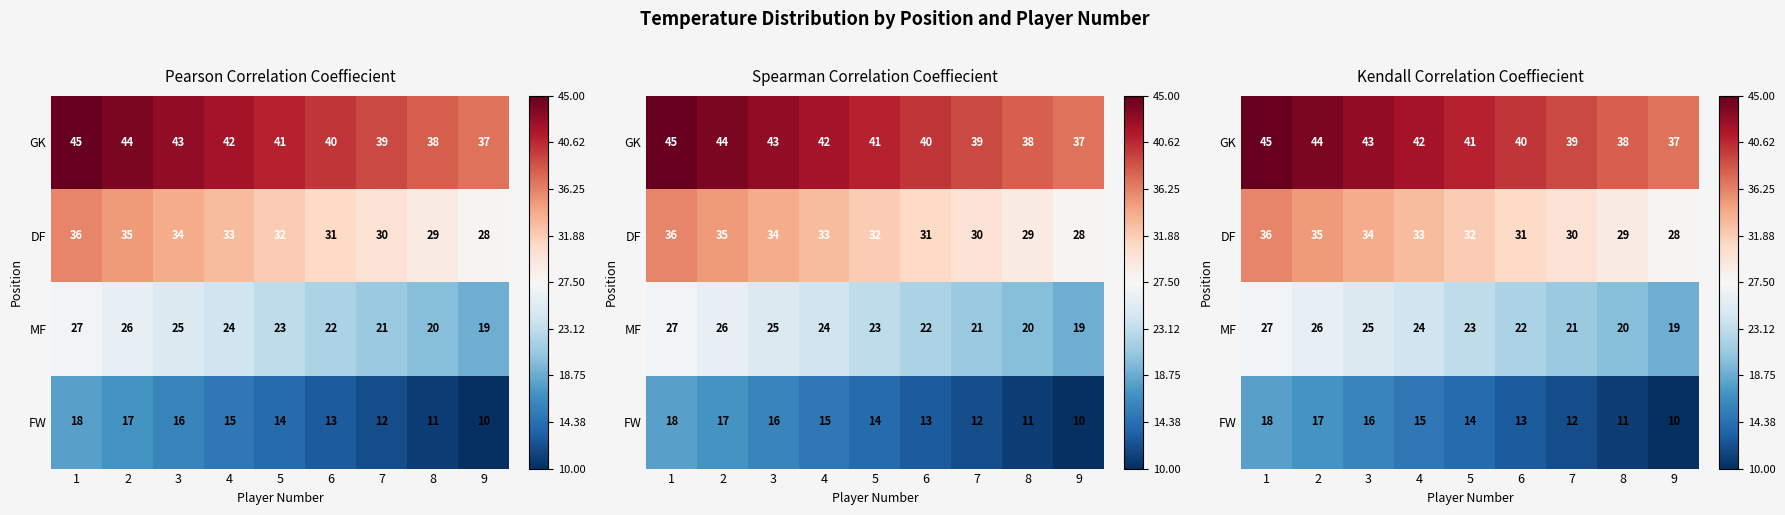

At 8, list the series in order from largest to smallest.

GK, DF, MF, FW